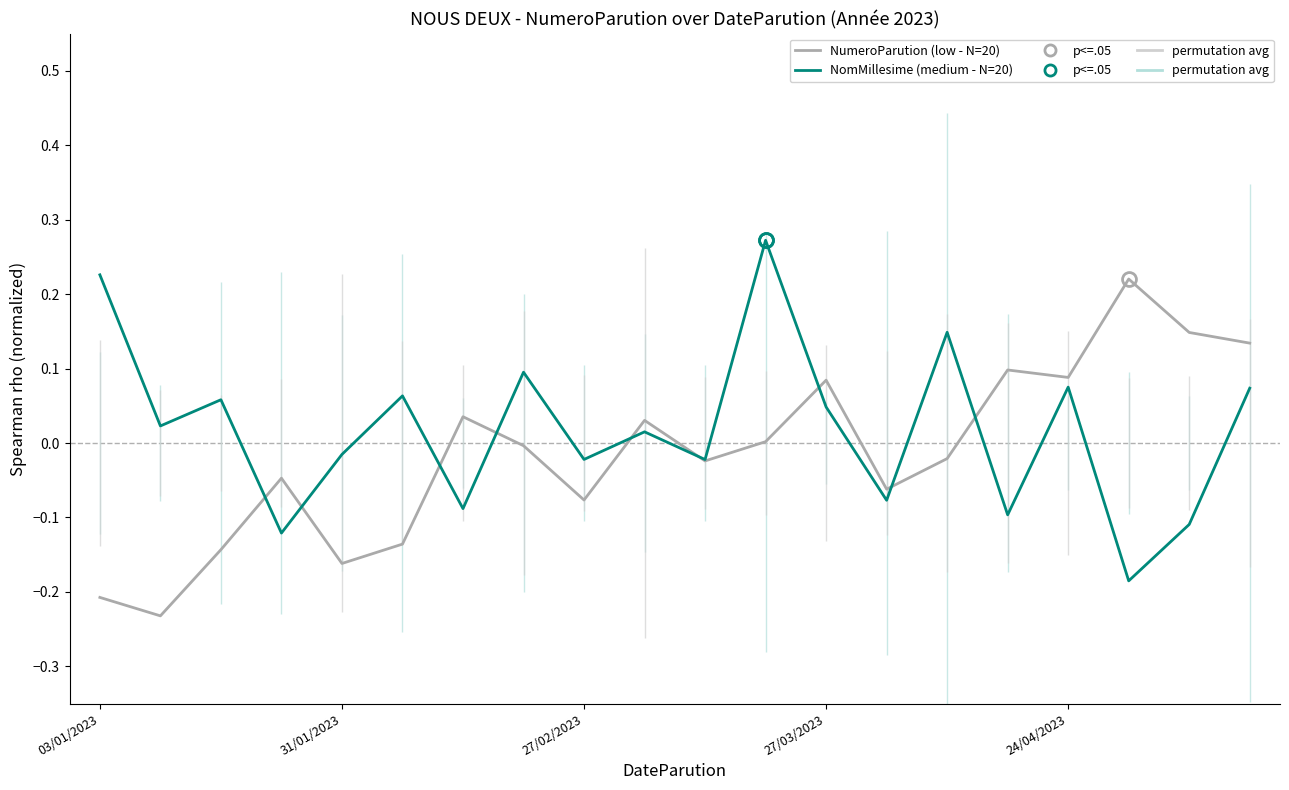

Rank the series by their maximum value, from lowest to highest.

NumeroParution (low - N=20), NomMillesime (medium - N=20)